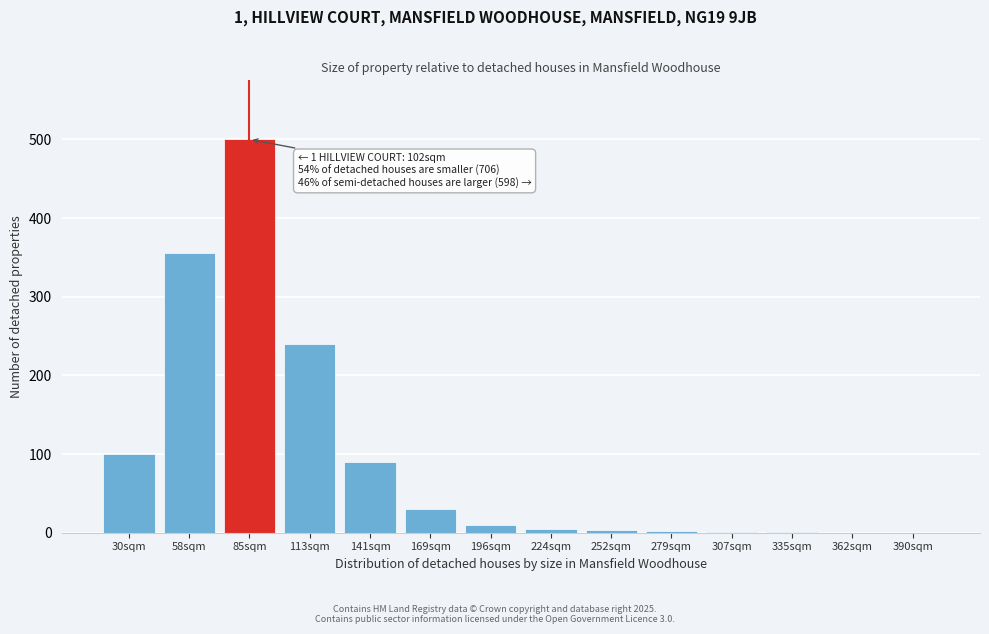

The value at 113sqm is 240. True or false?

True